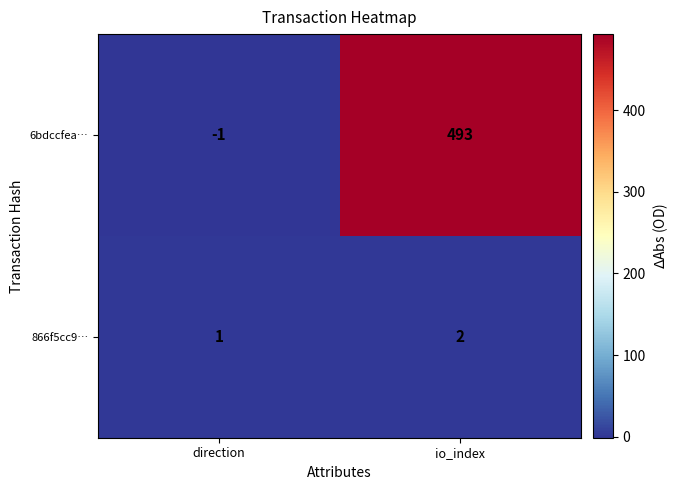

At which category does the chart reach its peak across all series?

io_index